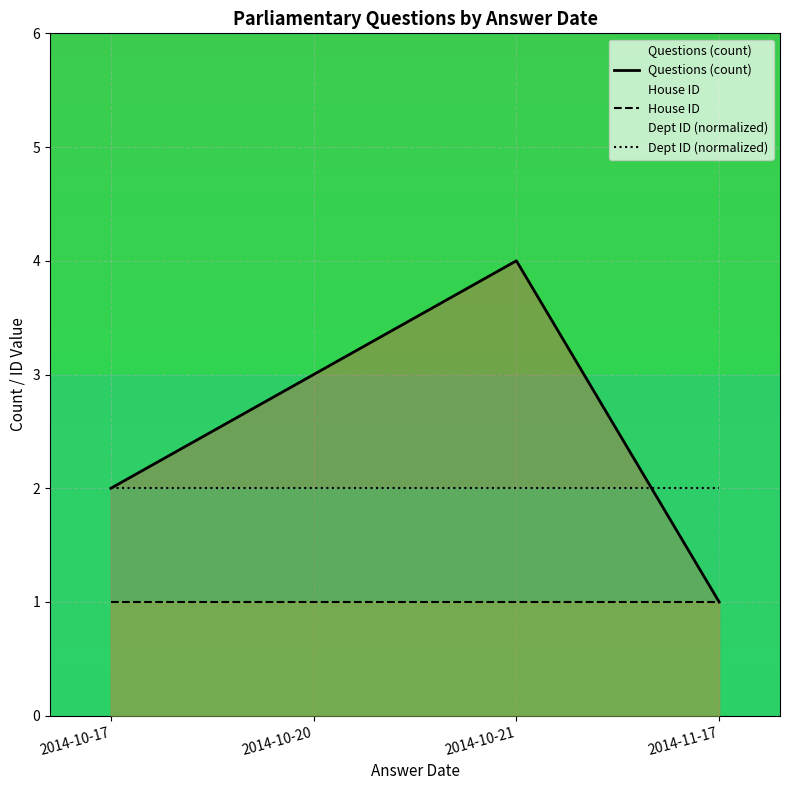

Reading left to right, list all the values displayed in this chart.

Questions (count): 2	3	4	1
House ID: 1	1	1	1
Dept ID (normalized): 2	2	2	2